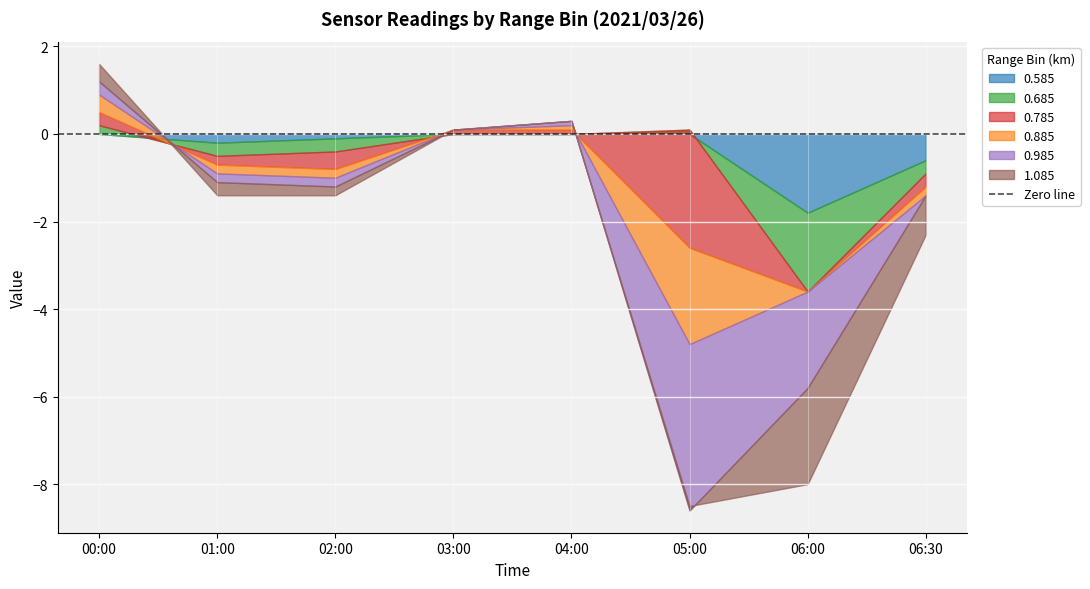

At which label does 1.085 reach its peak?

00:00